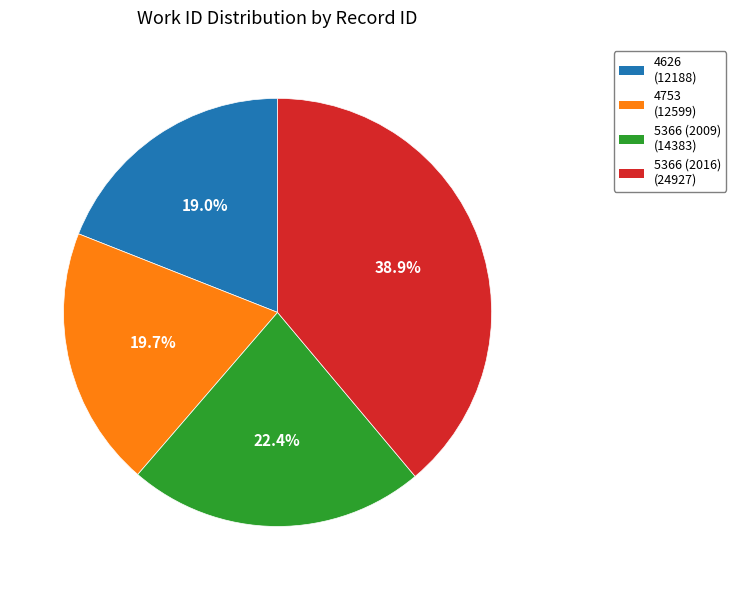

Which category has the biggest portion of the pie?

5366 (2016)